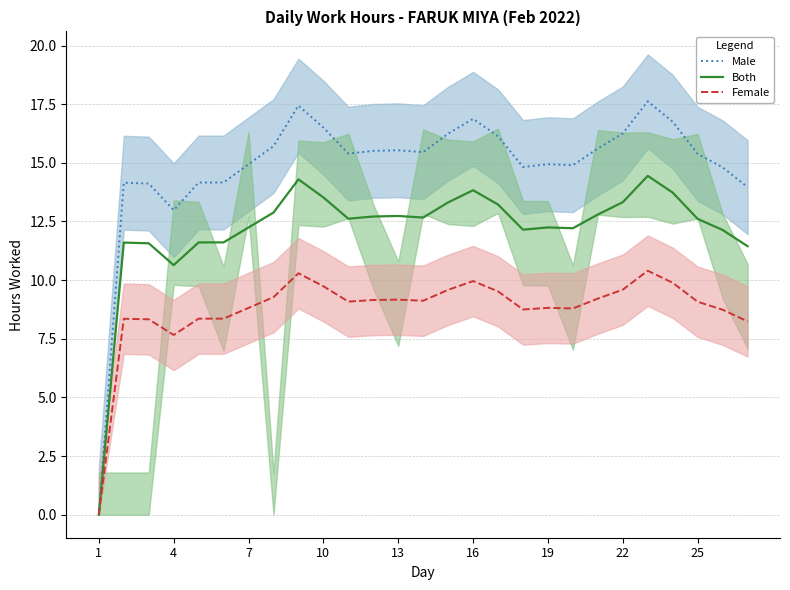

At which label is Both closest to 7?

4